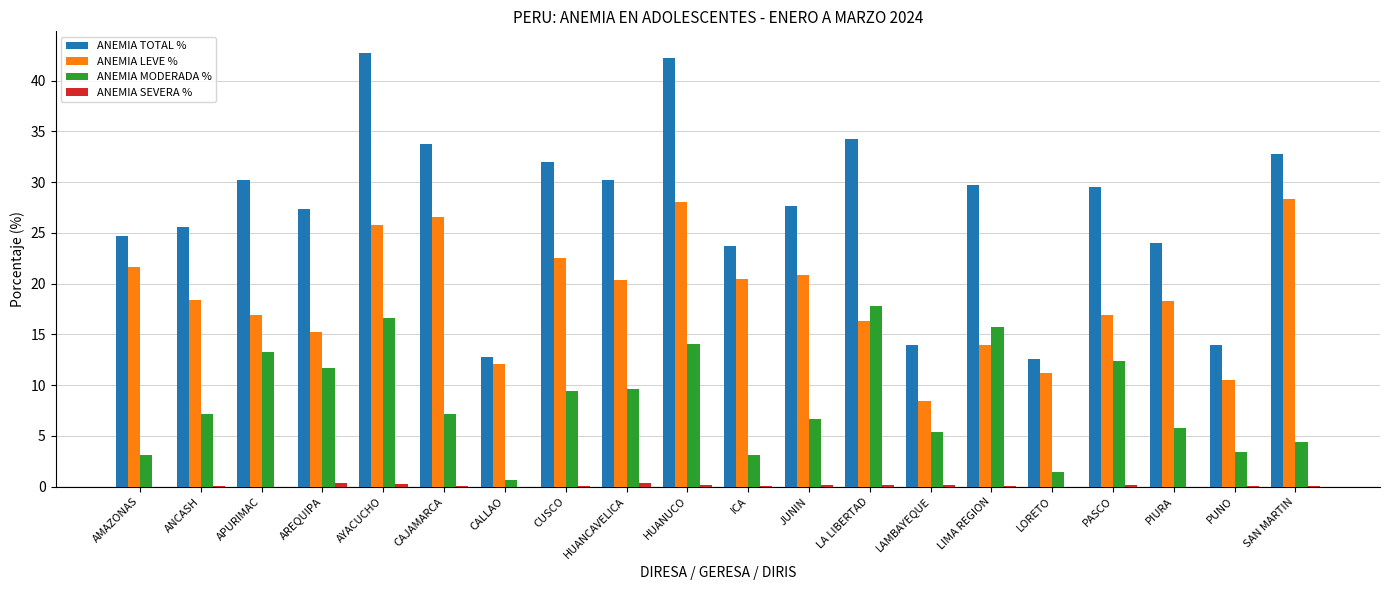

How many data points does each series have?

20